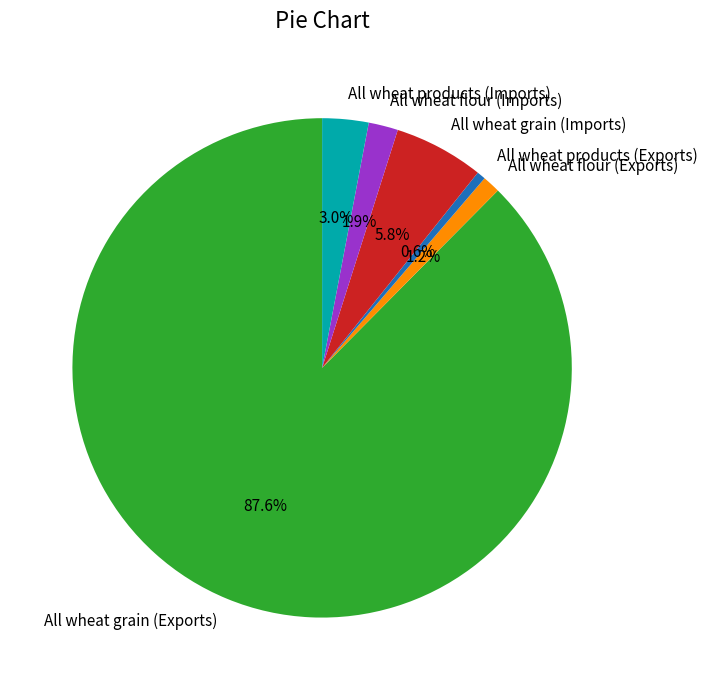

Which category has the smallest portion of the pie?

All wheat products (Exports)